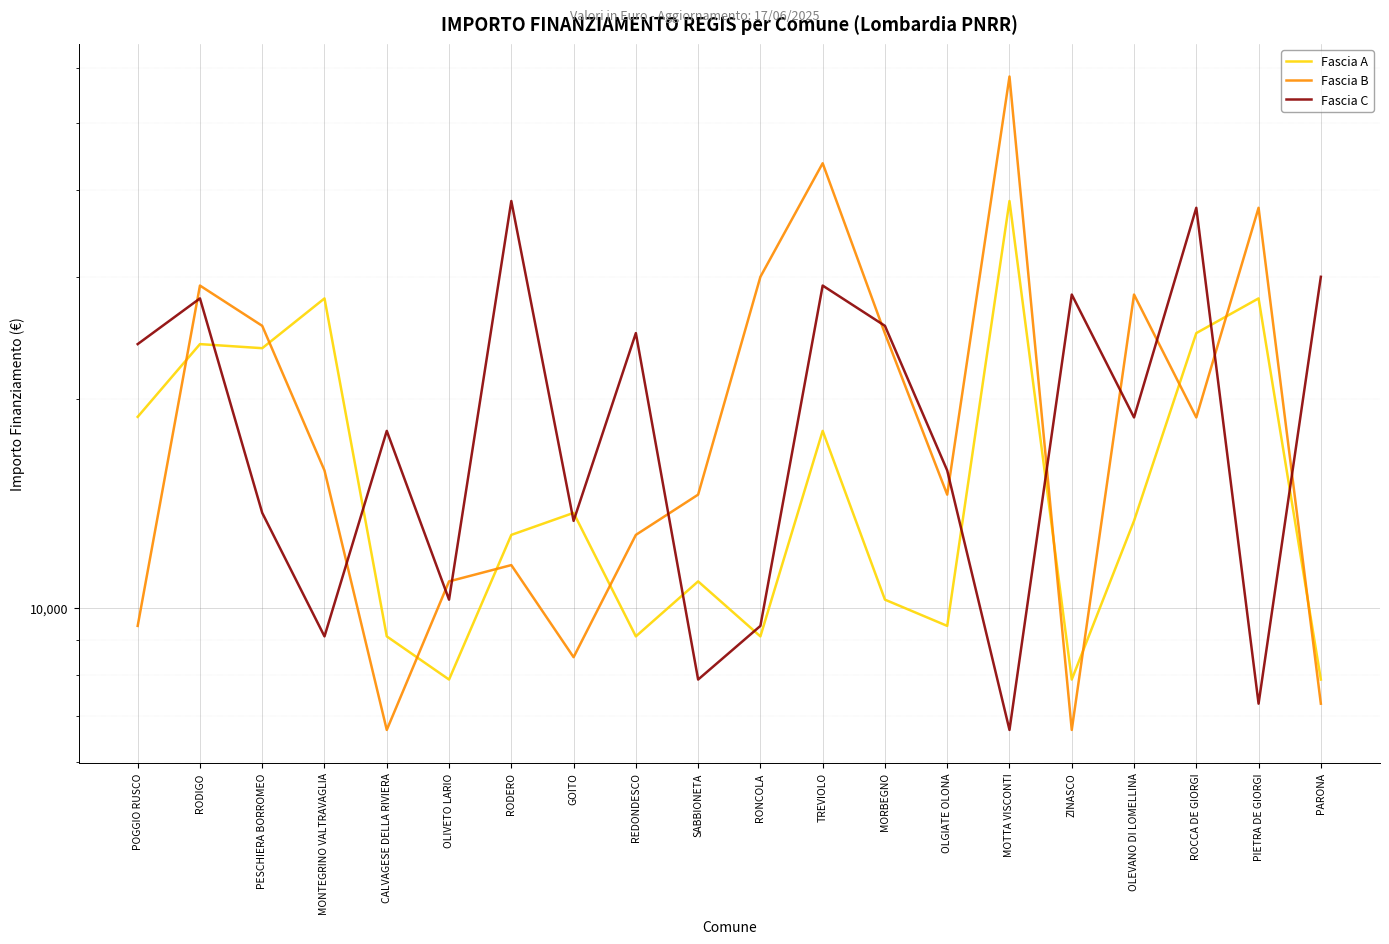

What is the difference between the Fascia C values at CALVAGESE DELLA RIVIERA and MORBEGNO?

7497